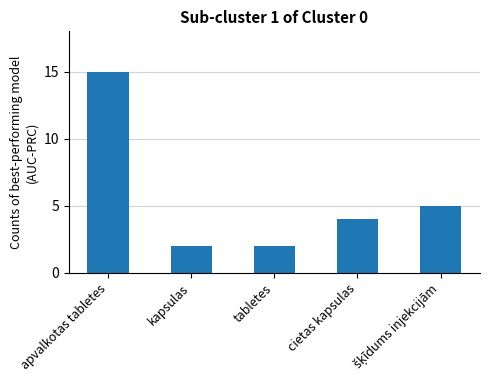

How many distinct data groups are displayed?

1